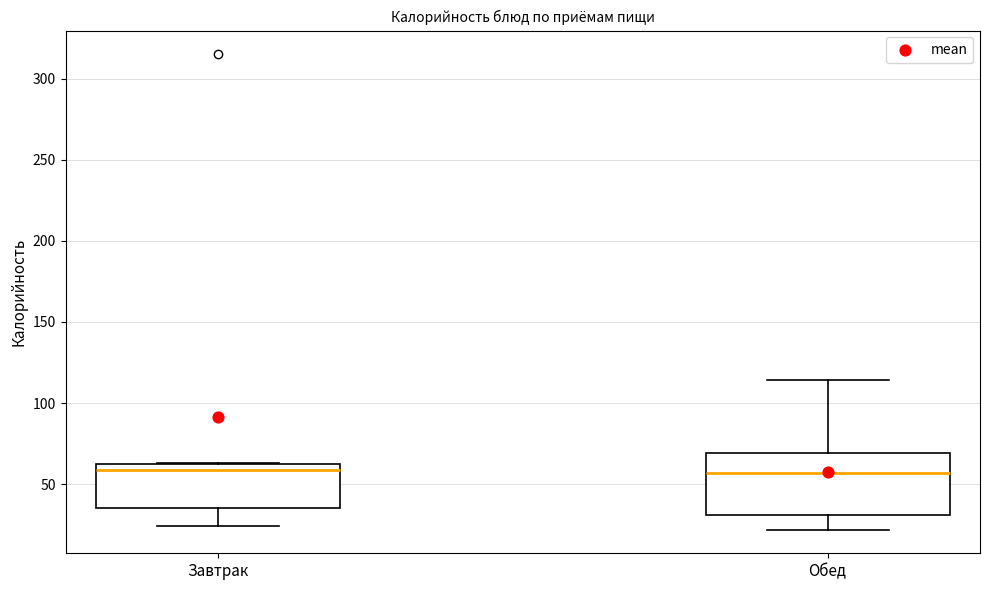

Reading left to right, transcribe this box plot: for each box, give where its median line is, the range the box spans, and where its two whiskers end, as read against the y-axis. The values are not printed on the chart, so give them approximately, as read against the axis.

Завтрак: median 60 (just below the box's upper edge), box 35 to 60, whiskers 25 to 65
Обед: median 55, box 30 to 70, whiskers 20 to 115